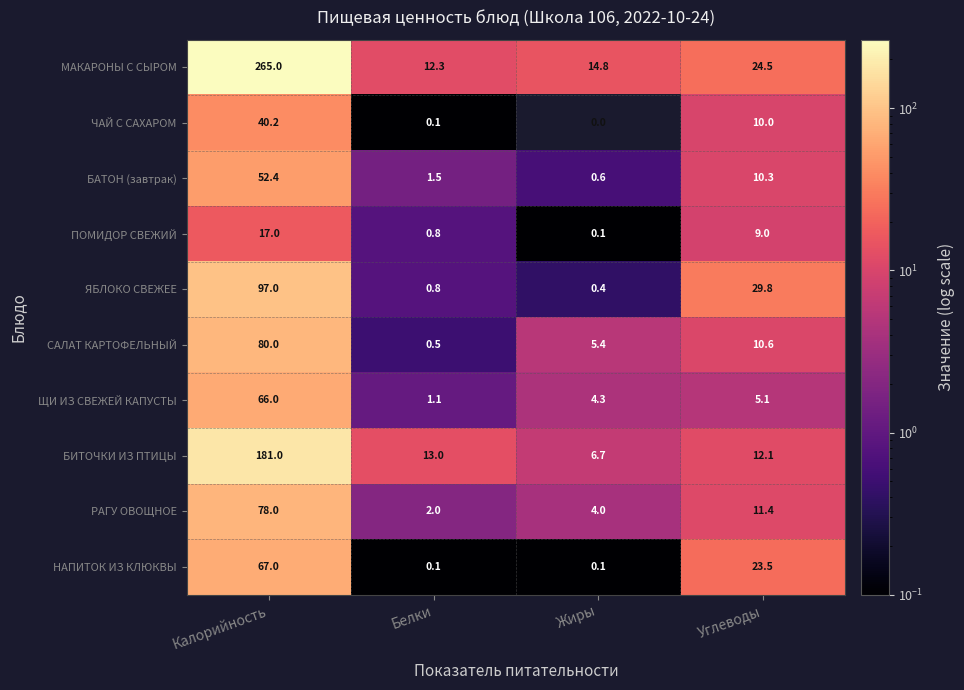

Between Белки and Углеводы, which series saw the biggest shift?

ЯБЛОКО СВЕЖЕЕ